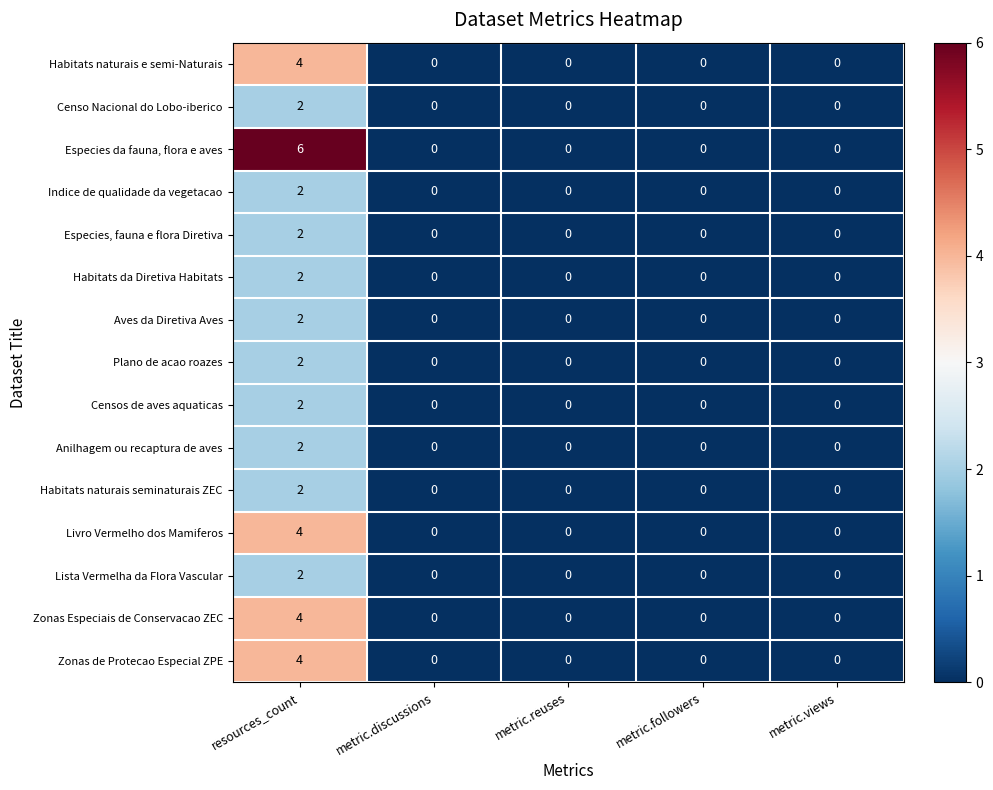

At which category is the sum across all series the highest?

resources_count